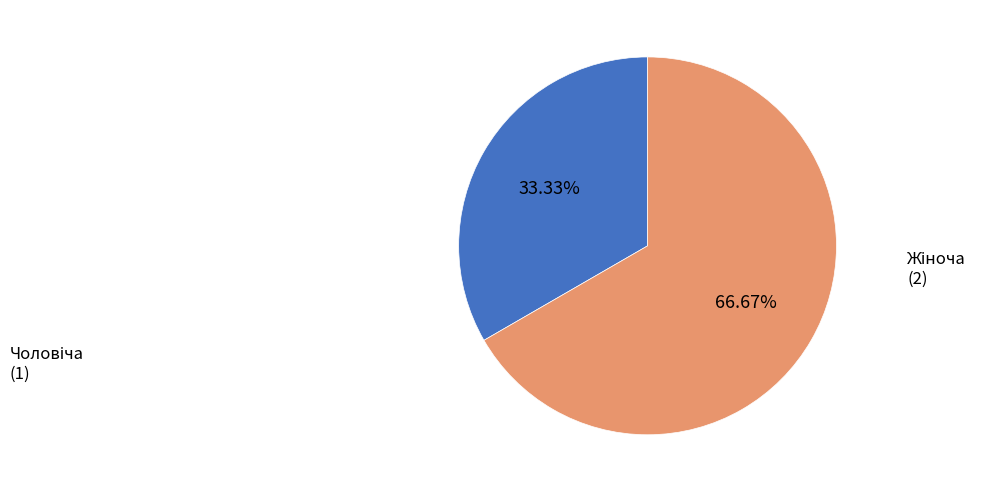

Is there any slice that represents more than half of the pie?

Yes